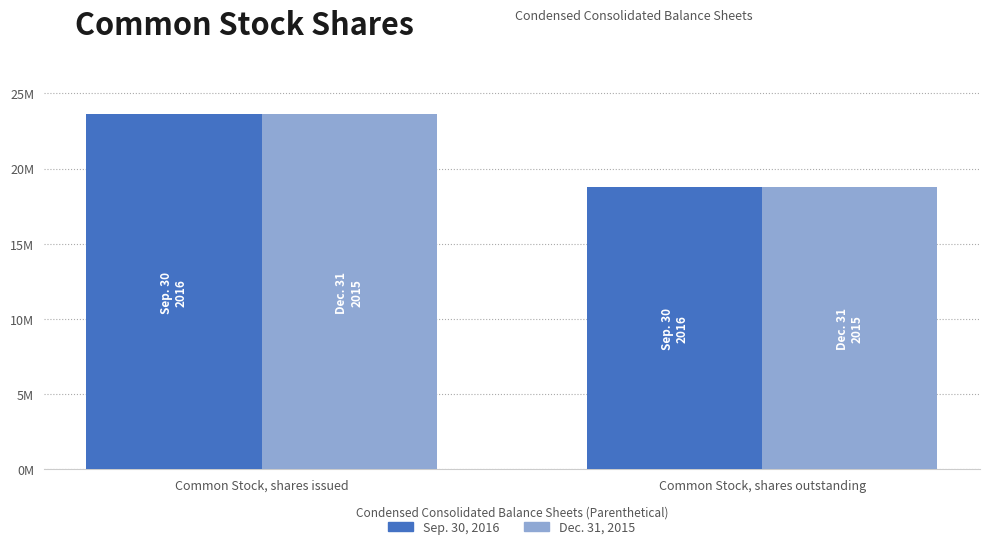

Reading right to left, extract all data points from this chart.

Sep. 30, 2016: 18763272	23608719
Dec. 31, 2015: 18763272	23608719